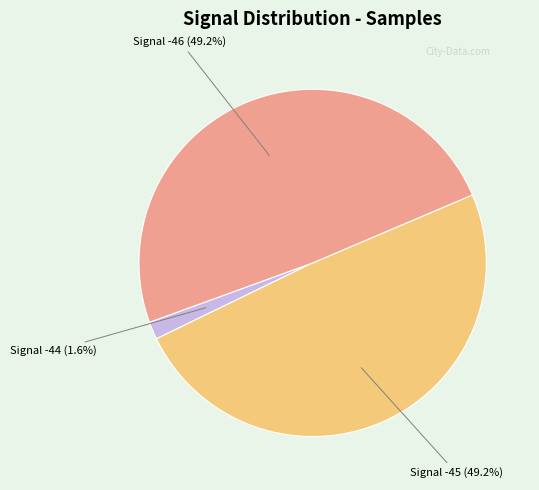

Is there a majority slice in this chart?

No